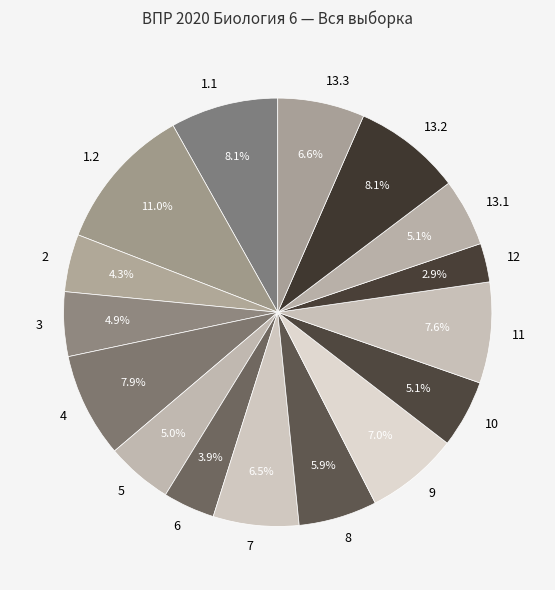

True or false: 11 accounts for 1% of the total.

False